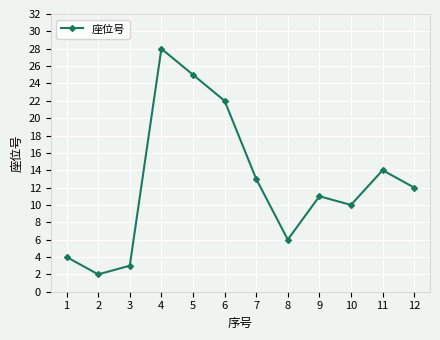

What is the sum of all values?

150